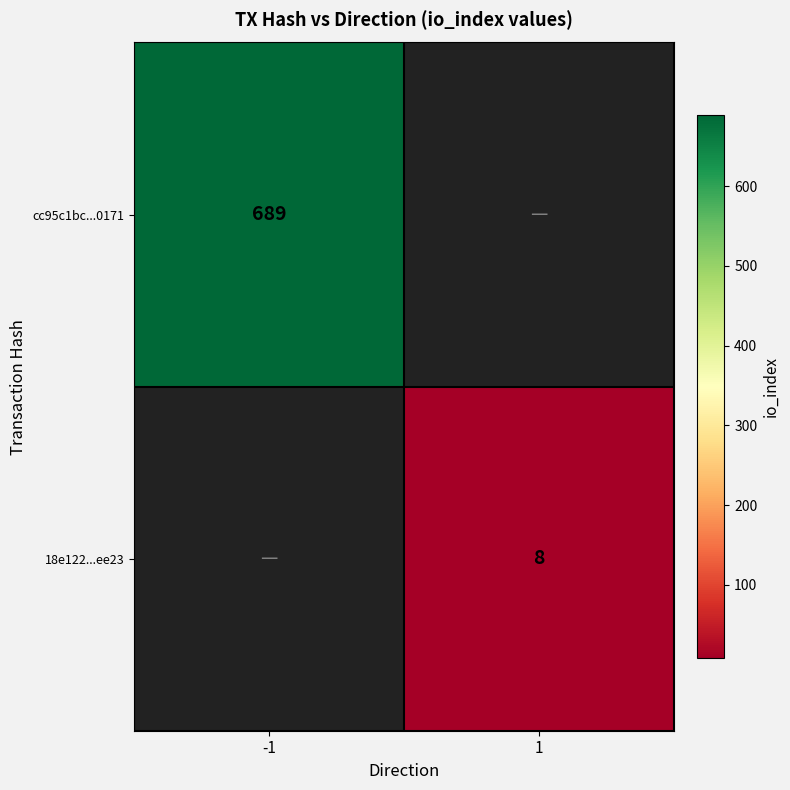

Is it true that cc95c1bc...0171 equals 1111 at -1?

False